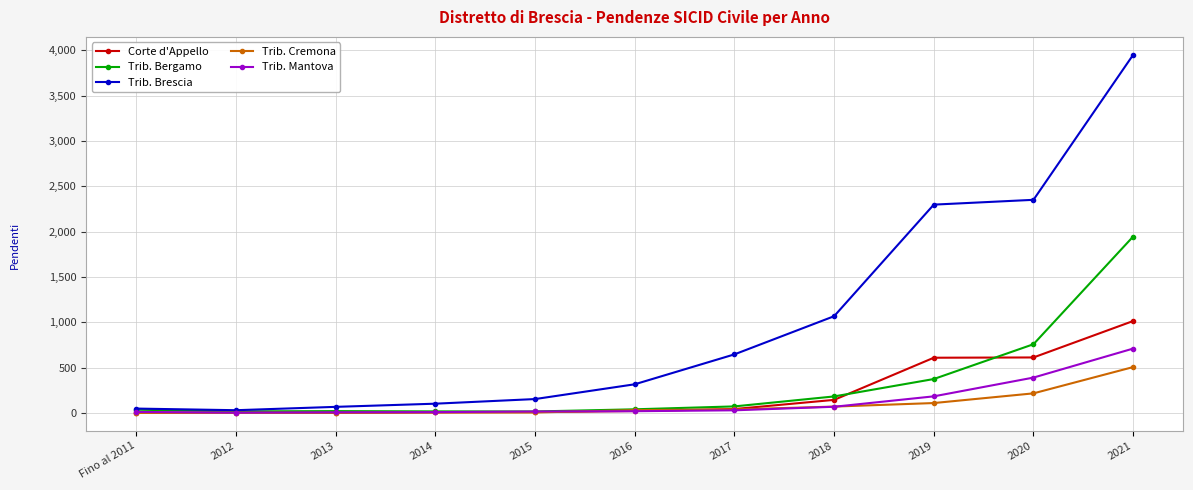

Which series has the largest total across all categories?

Trib. Brescia